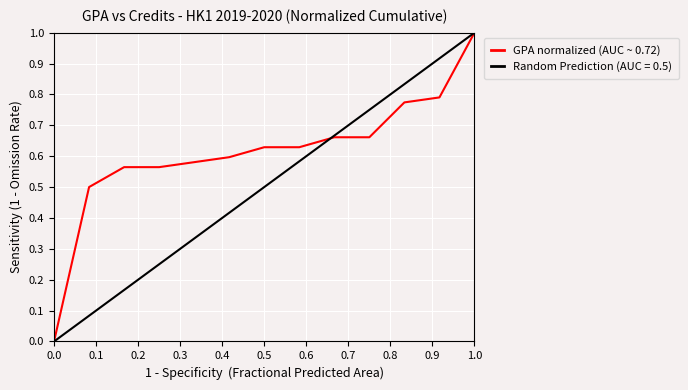

Which category has the highest value in the GPA normalized (AUC ~ 0.72) series?

1.0